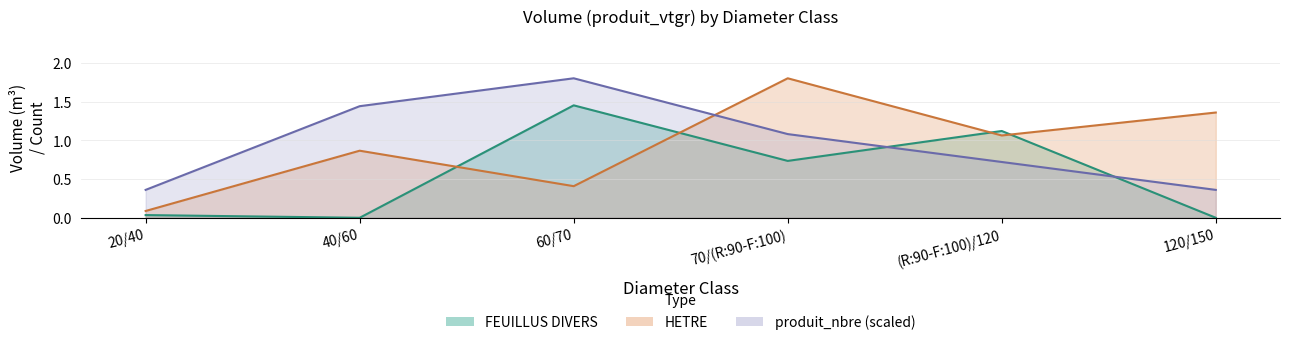

True or false: HETRE and FEUILLUS DIVERS cross at least once.

True